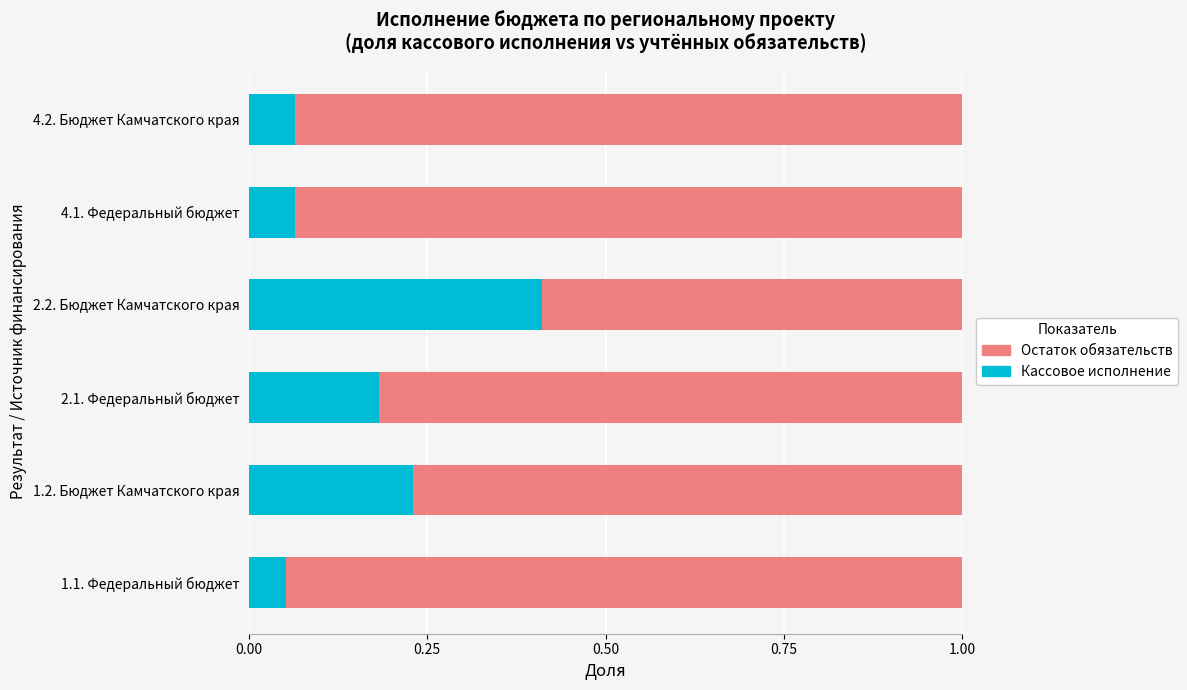

Is it true that Кассовое исполнение equals 0.1 at 2.1. Федеральный бюджет?

False